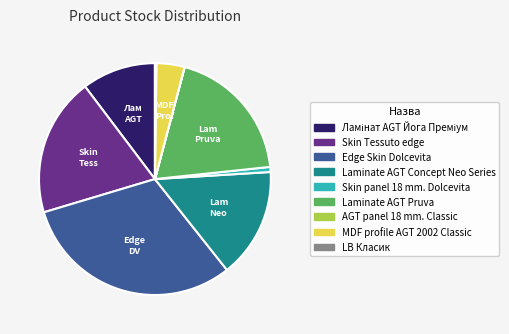

Is it true that MDF profile AGT 2002 Classic is 4% of the pie?

True